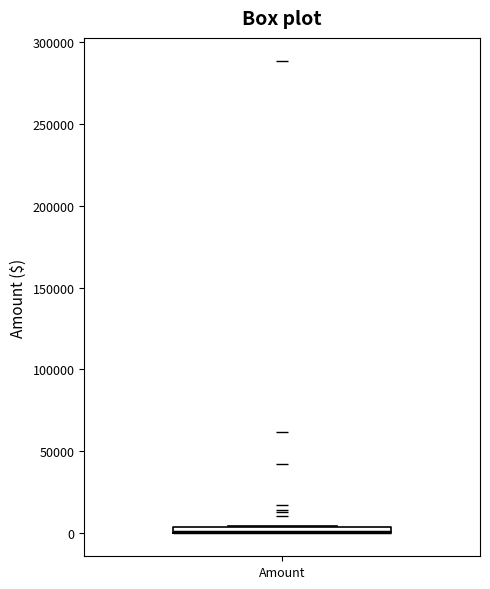

Where is the upper edge of the box for Amount on the y-axis? The values are not printed on the chart, so give them approximately, as read against the axis.

5000